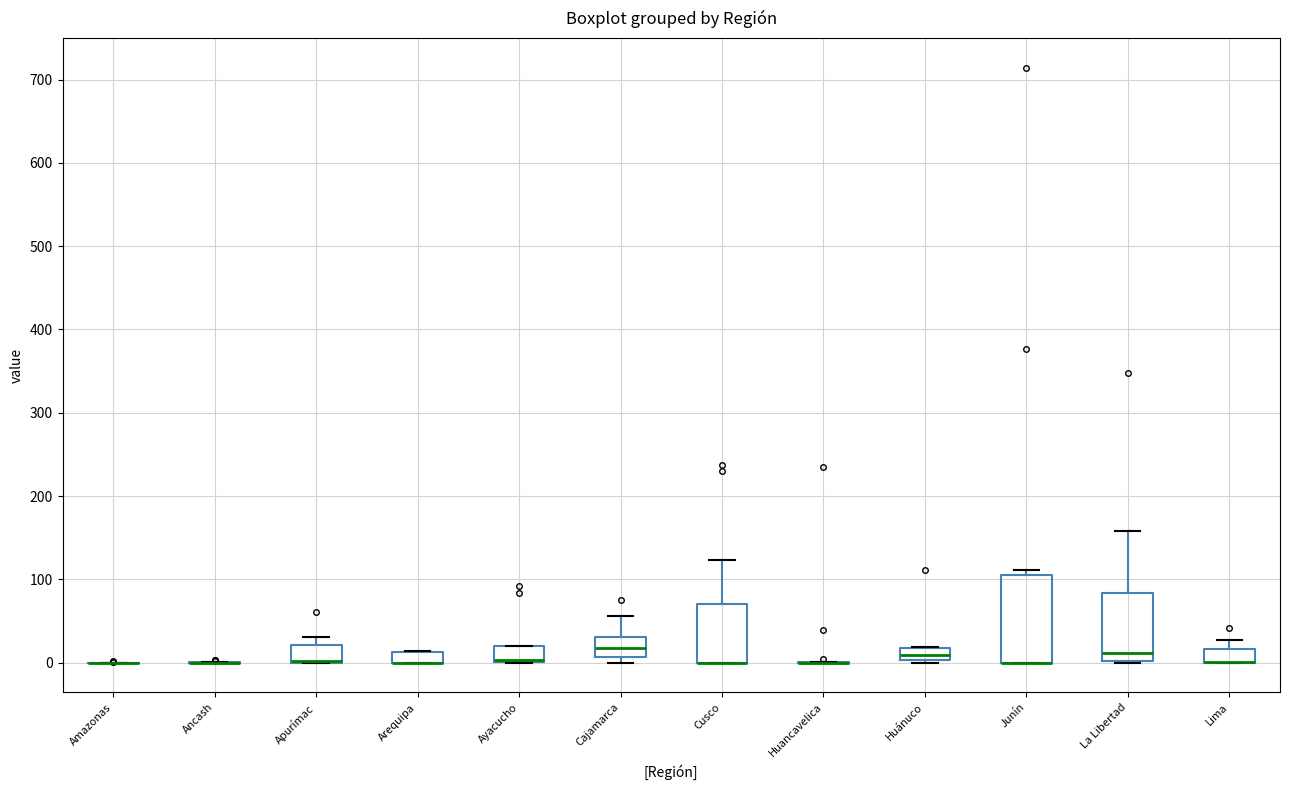

Comparing the boxes themselves (not the whiskers), which one is the tallest?

Junín